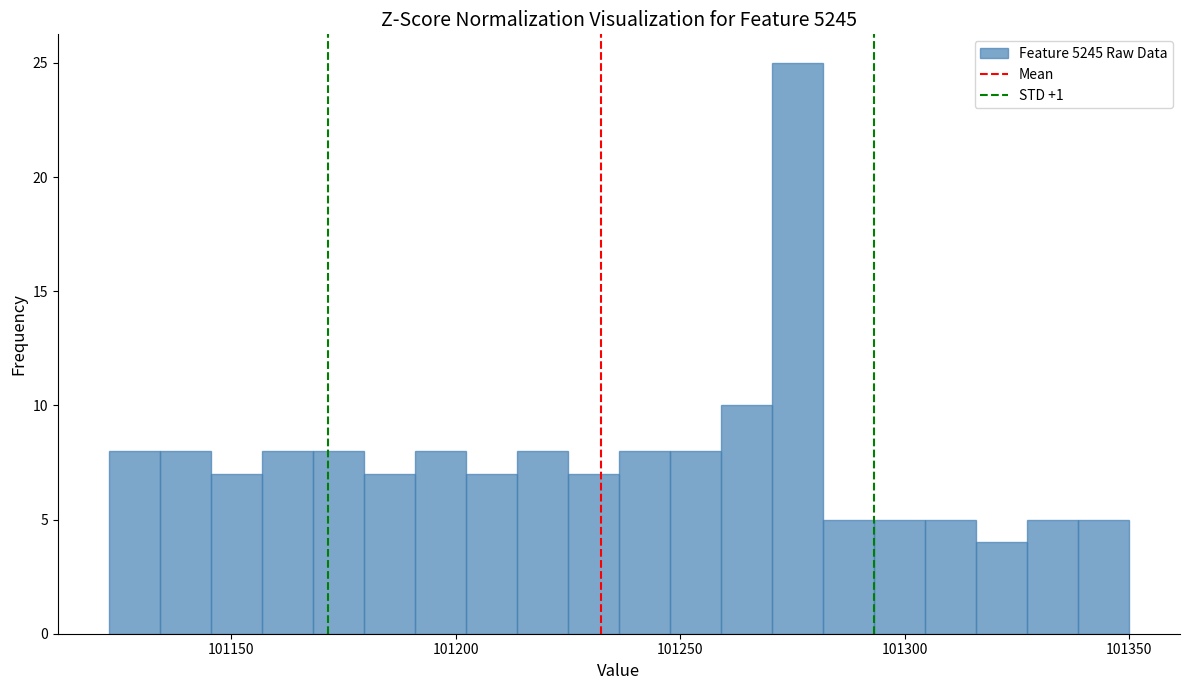

Around what value on the x-axis is the tallest bar? Give the approximate position of its centre, as read against the axis.

101275